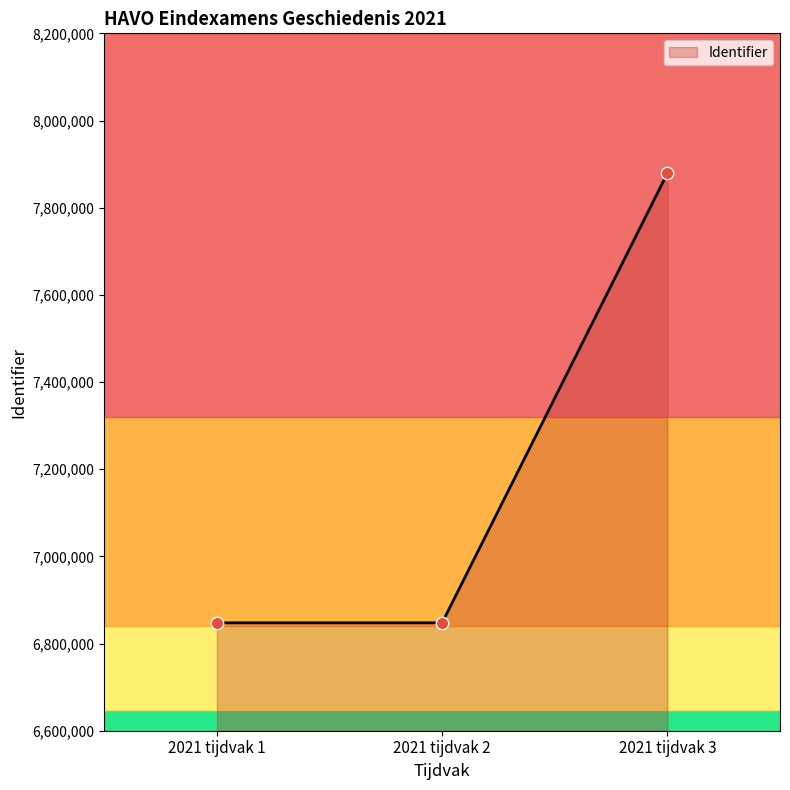

What is the ratio of the value at 2021 tijdvak 2 to the value at 2021 tijdvak 3?

0.9